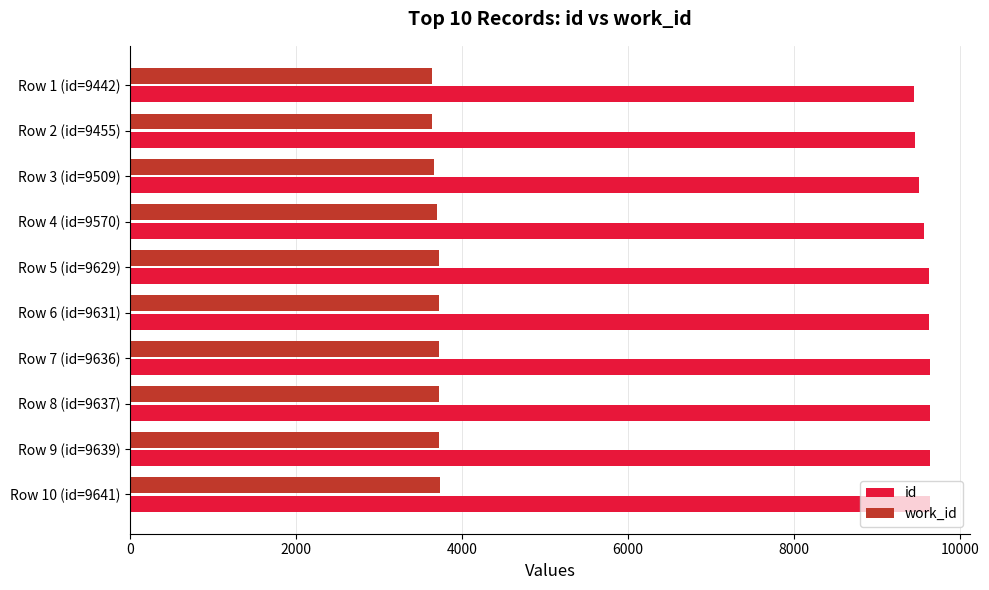

The id series shows 9636 at Row 7 (id=9636). True or false?

True